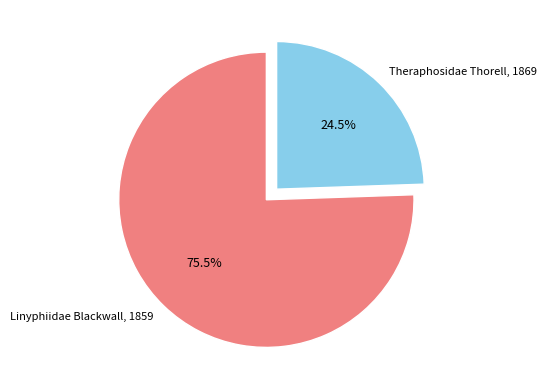

How much of the chart is everything except Linyphiidae Blackwall, 1859?

24.5%